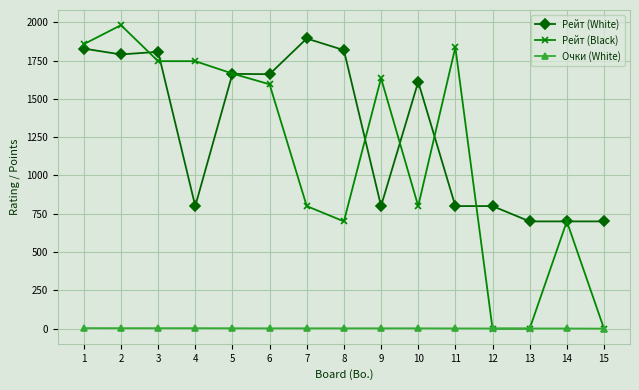

Is it true that Рейт (Black) equals 800.0 at 10?

True